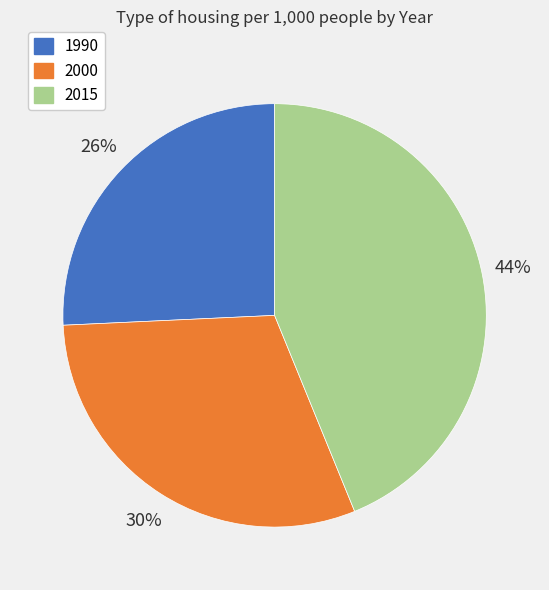

Is there a majority slice in this chart?

No